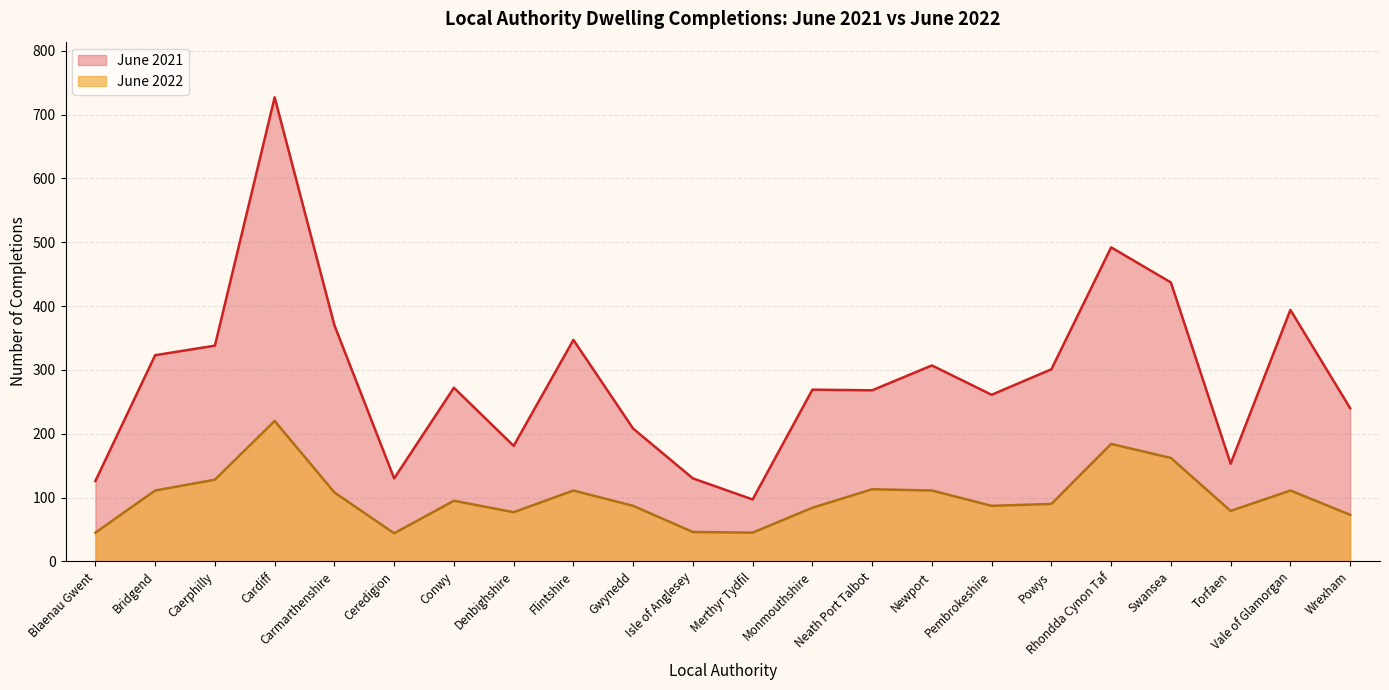

What is the difference between the maximum and minimum values in the June 2021 series?

630